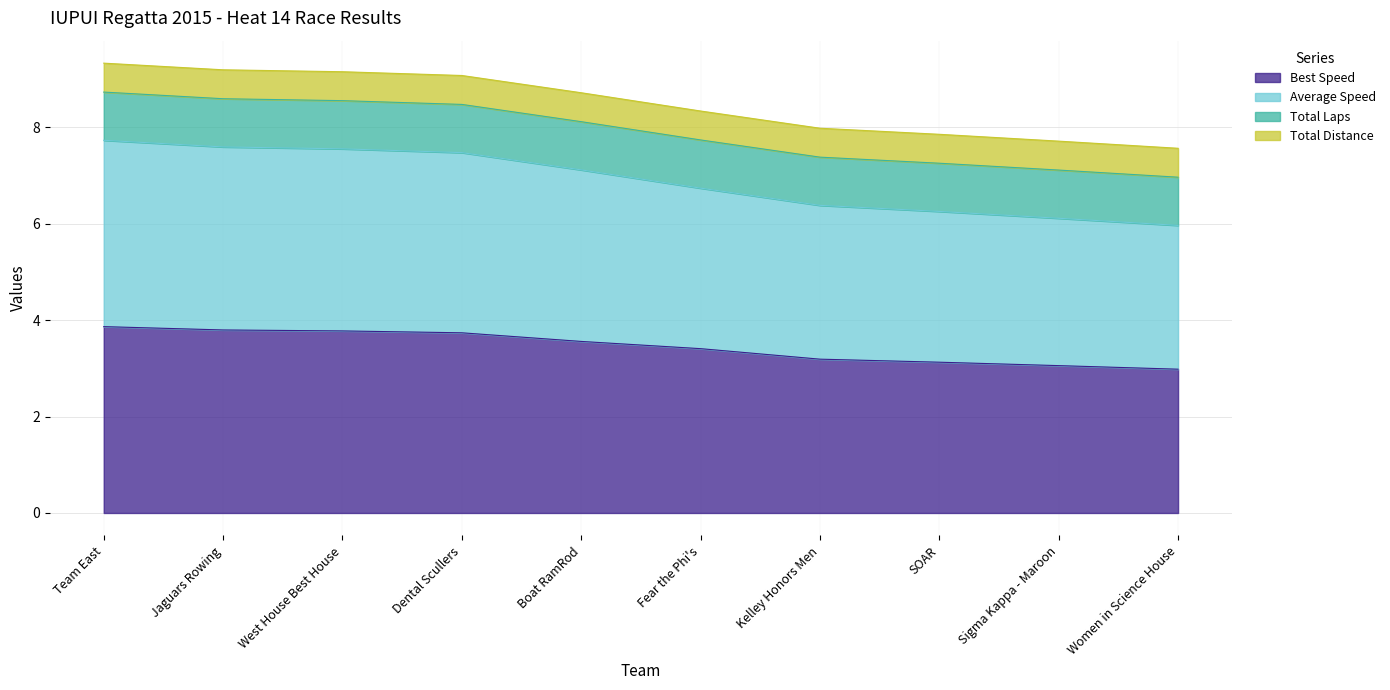

What is the lowest value of the Best Speed series?

3.0